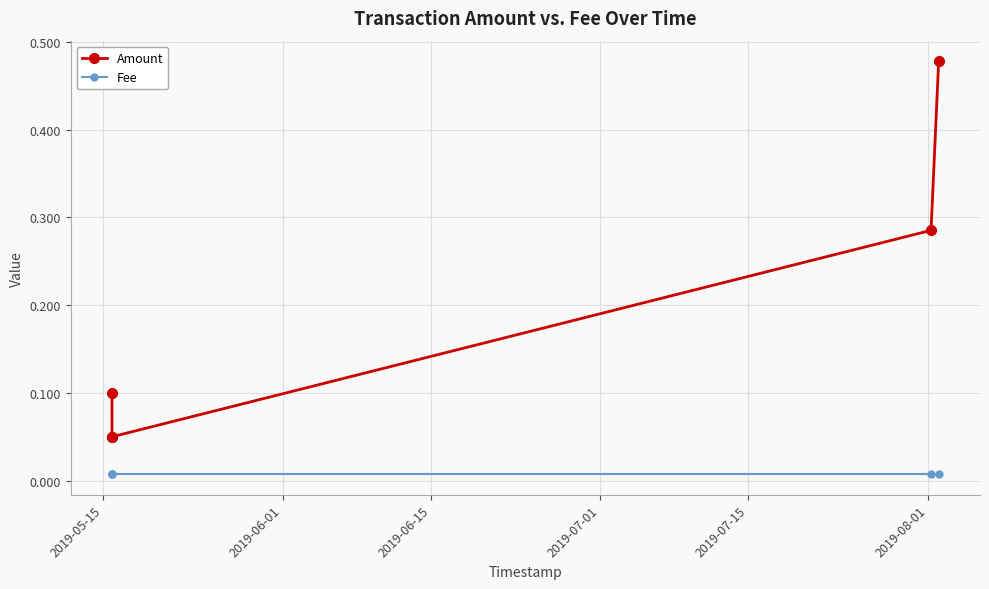

Which series has the largest total across all categories?

Amount